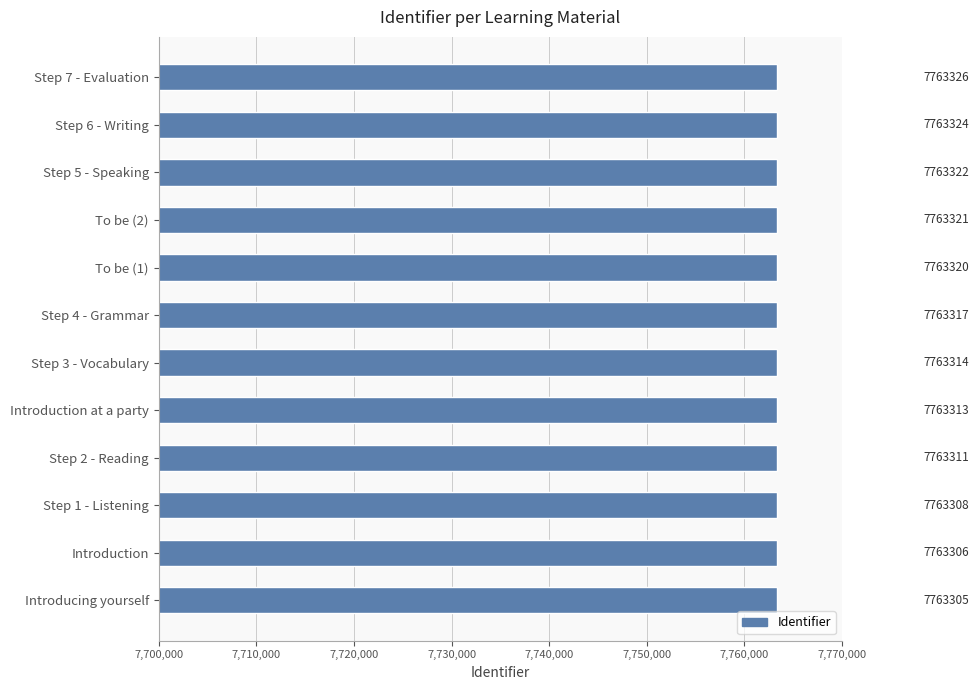

What is the change in value from Introduction to Step 3 - Vocabulary?

+8